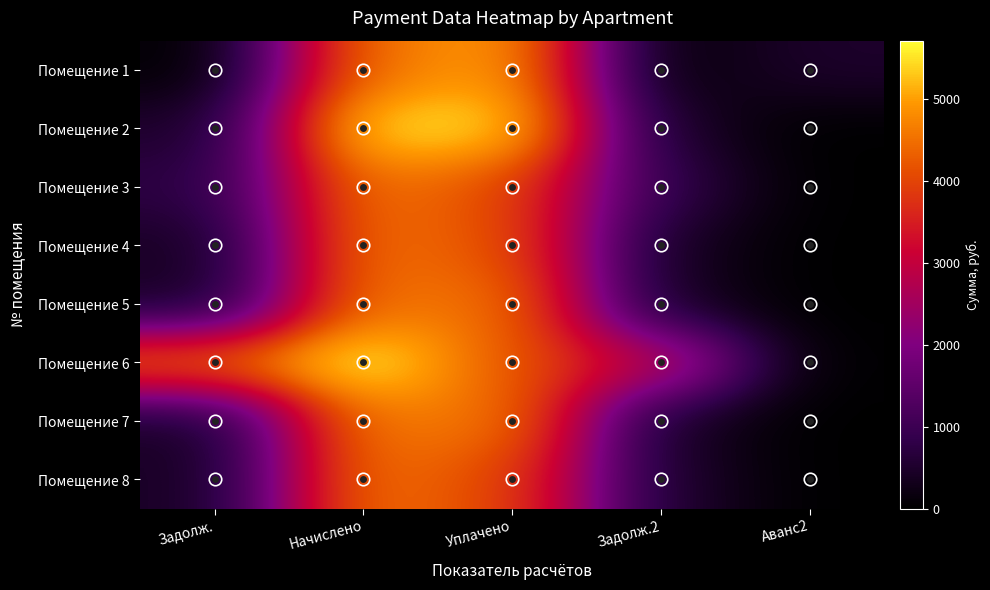

What is the greatest value displayed?

5712.1